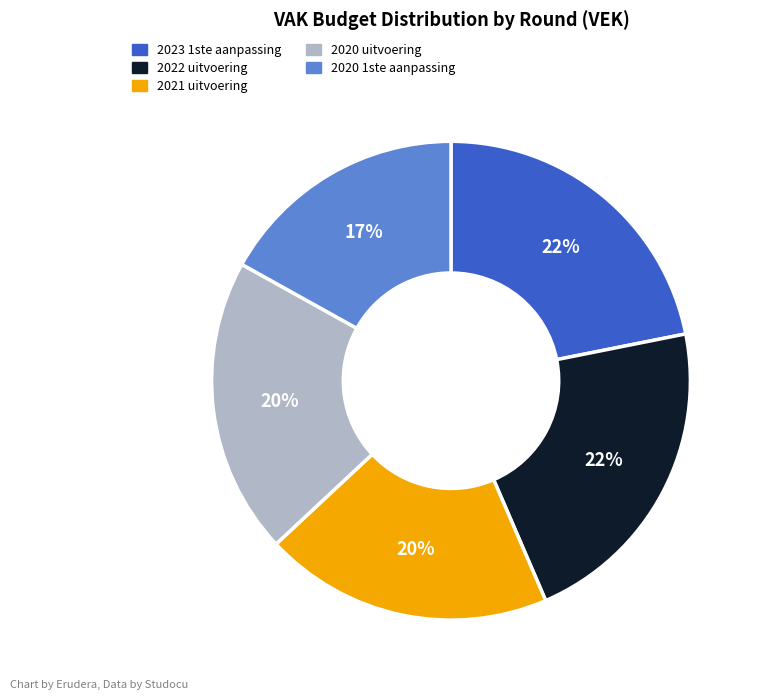

Does any single category account for the majority?

No